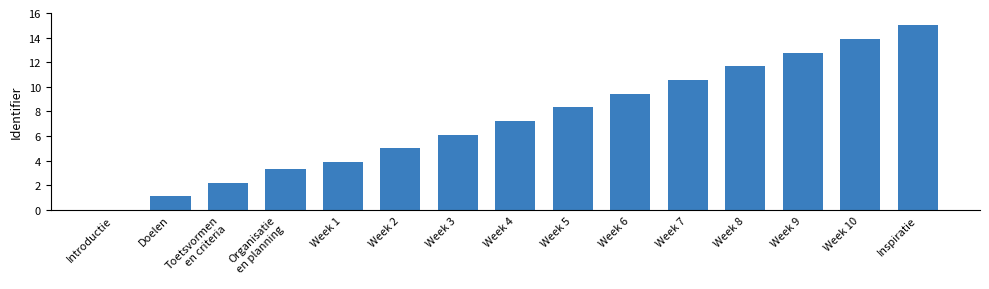

How many series are shown in this chart?

1